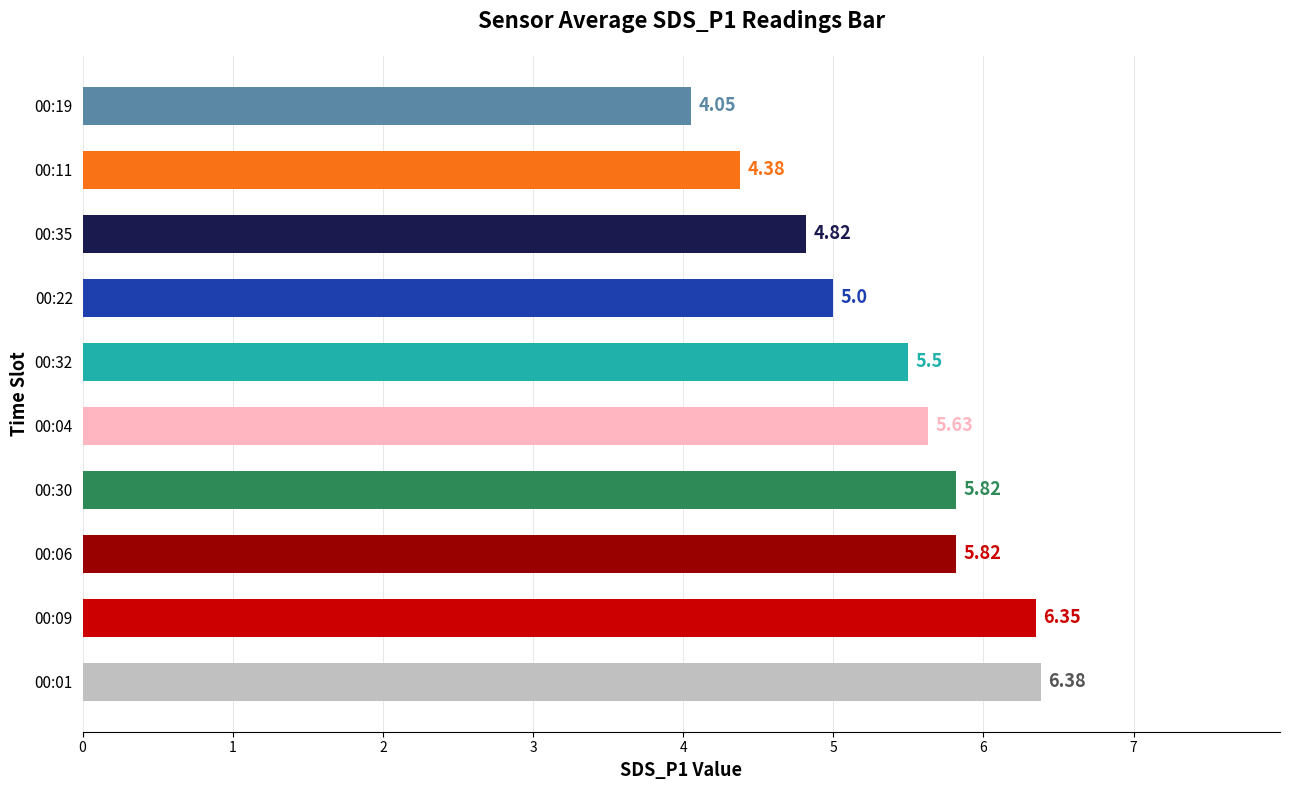

Which category has the lowest value across all series?

00:19